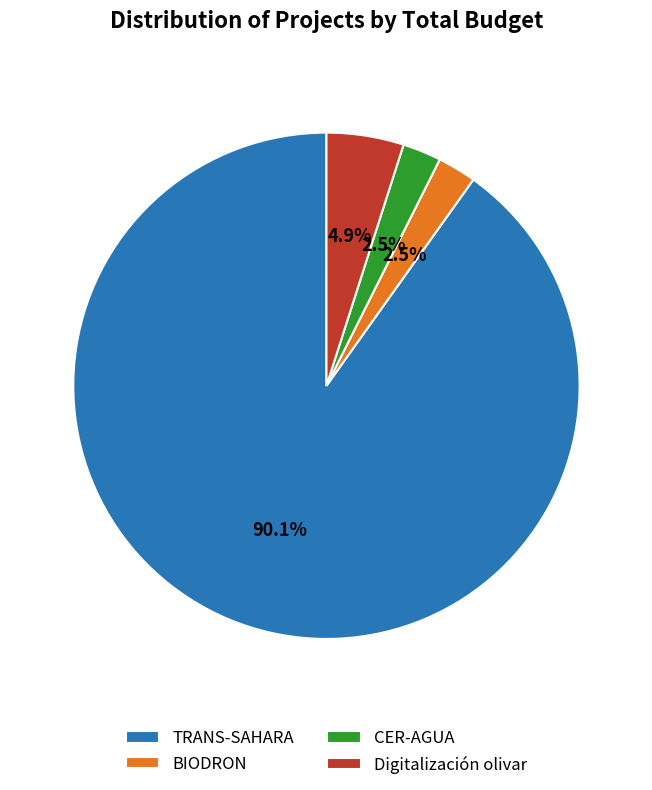

How many slices are in this pie chart?

4